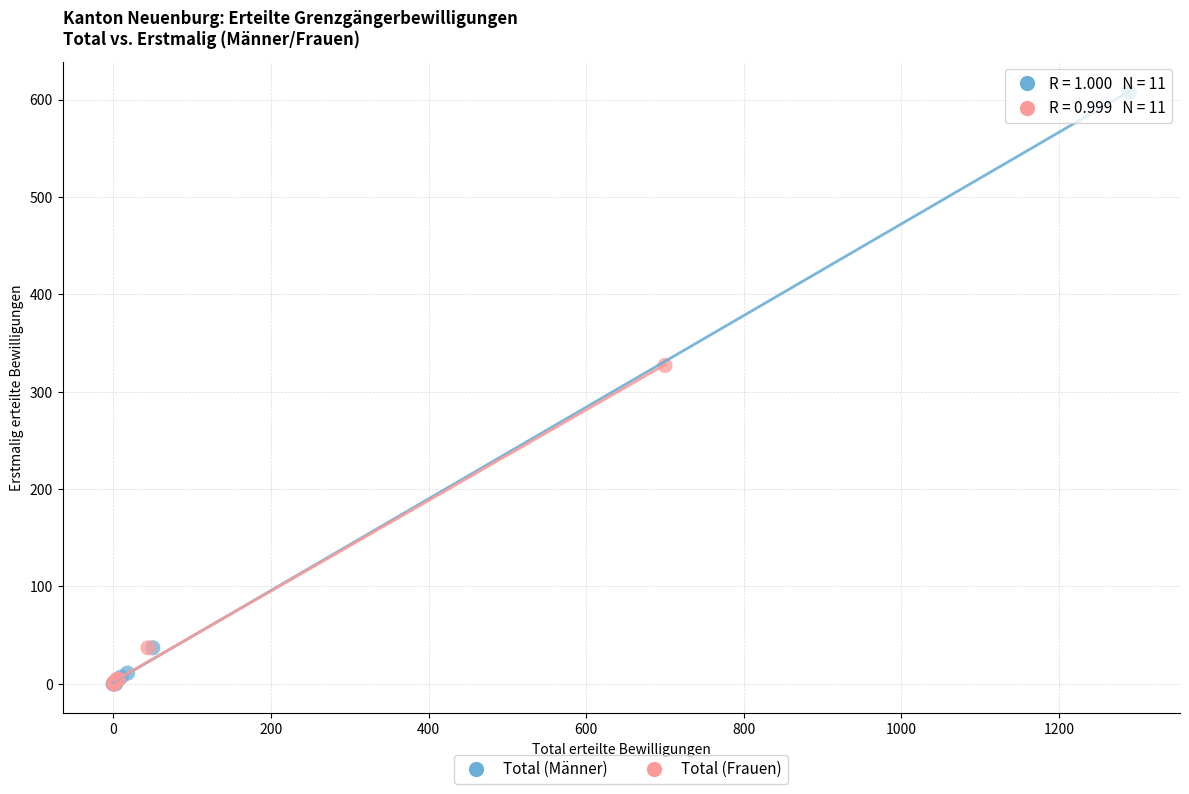

Which series contains the highest Y value?

Total (Männer)